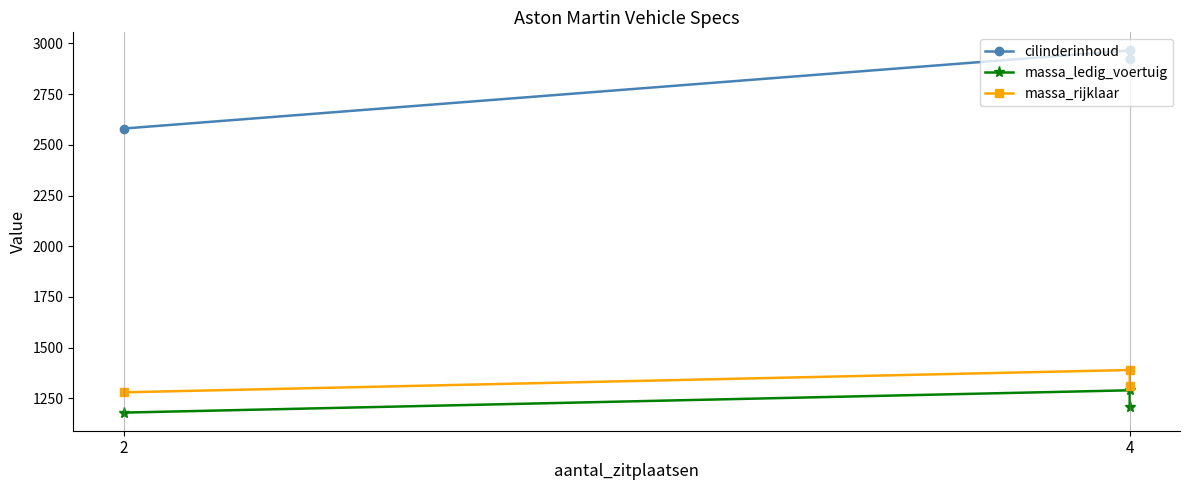

Where is cilinderinhoud nearest to the value 2772?

4